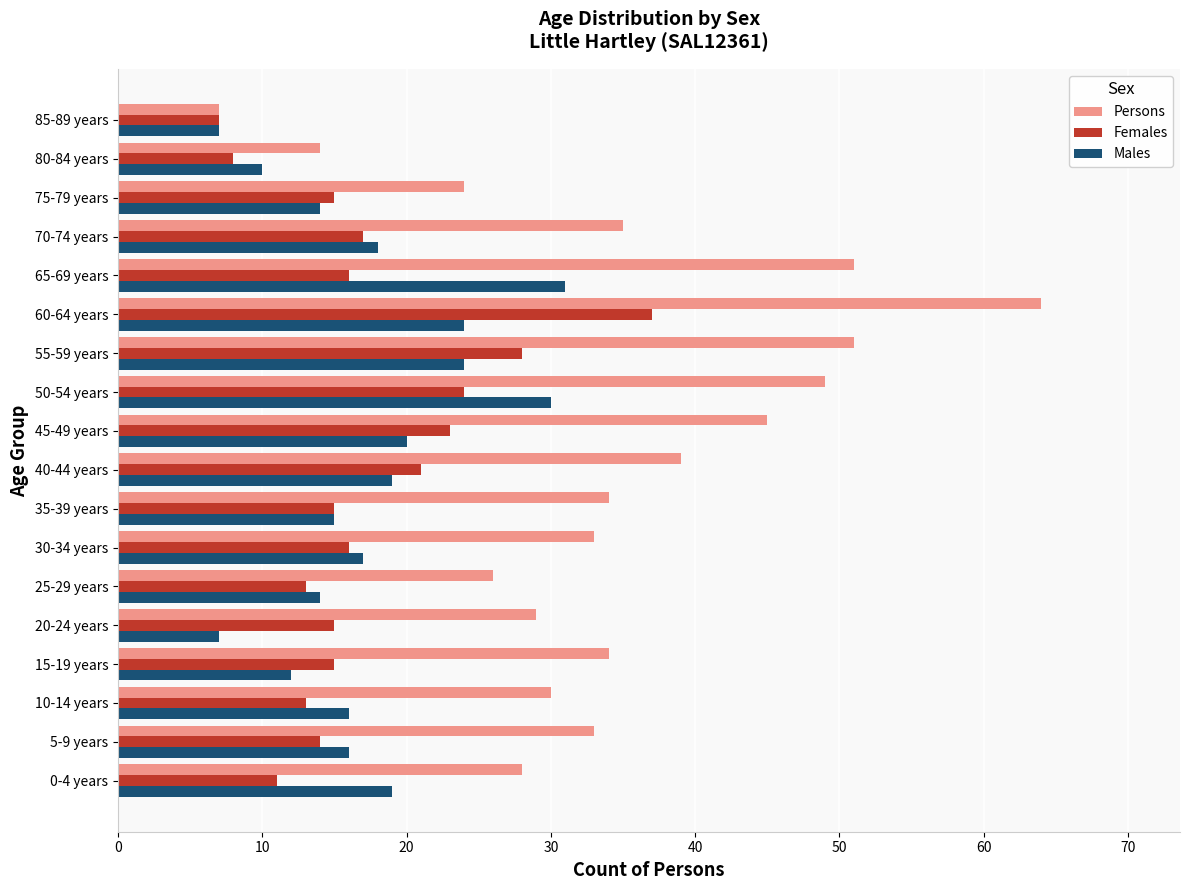

Rank the series by their maximum value, from lowest to highest.

Males, Females, Persons